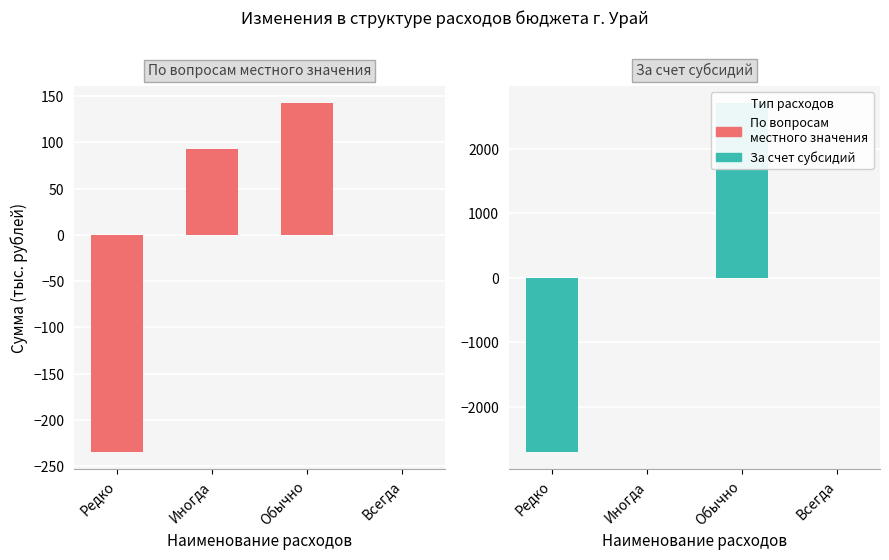

How many data points does each series have?

4